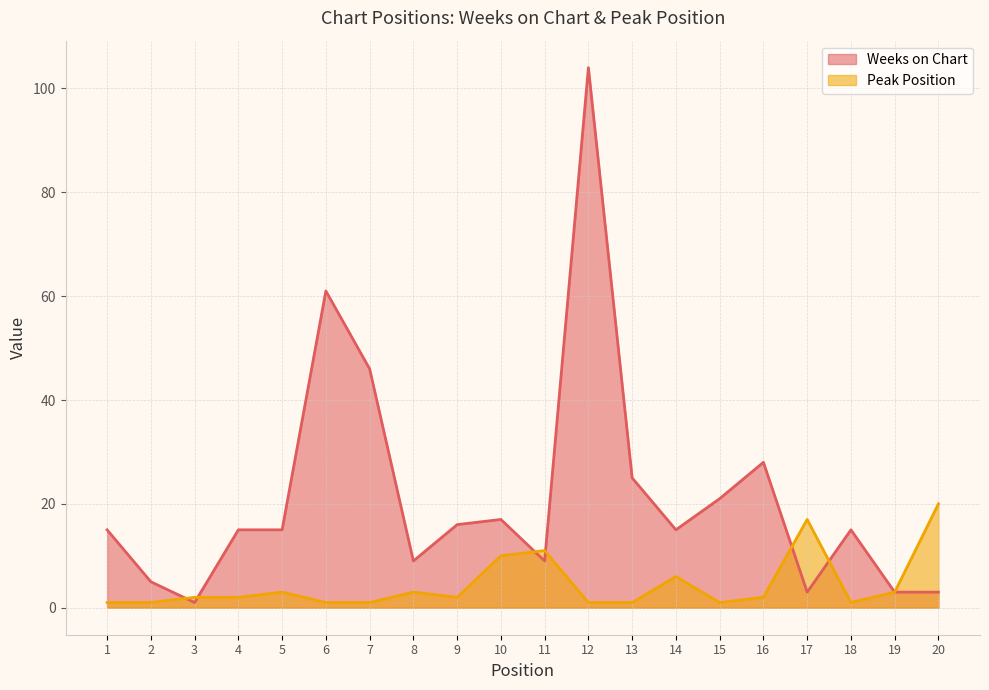

Reading left to right, what are all the values shown in this chart?

Weeks on Chart: 15	5	1	15	15	61	46	9	16	17	9	104	25	15	21	28	3	15	3	3
Peak Position: 1	1	2	2	3	1	1	3	2	10	11	1	1	6	1	2	17	1	3	20